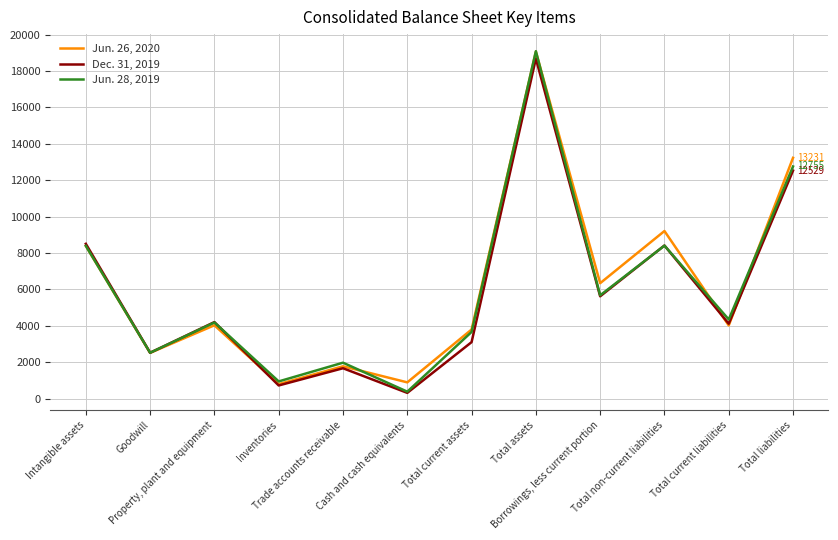

After their last crossing, which series has the higher values: Jun. 26, 2020 or Jun. 28, 2019?

Jun. 26, 2020